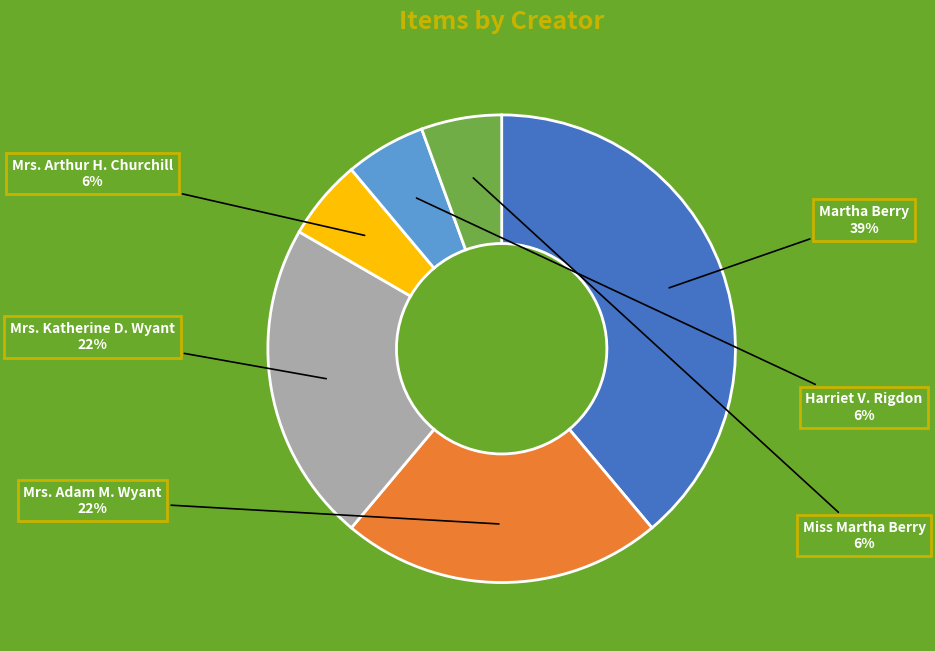

Is there a majority slice in this chart?

No